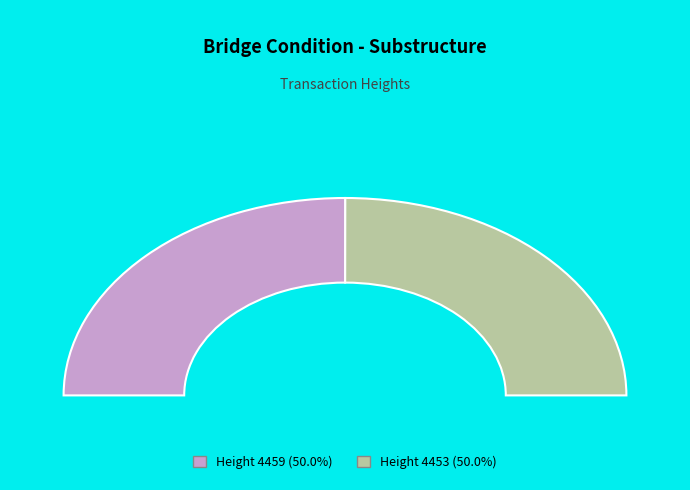

Which slice is the smallest?

4453